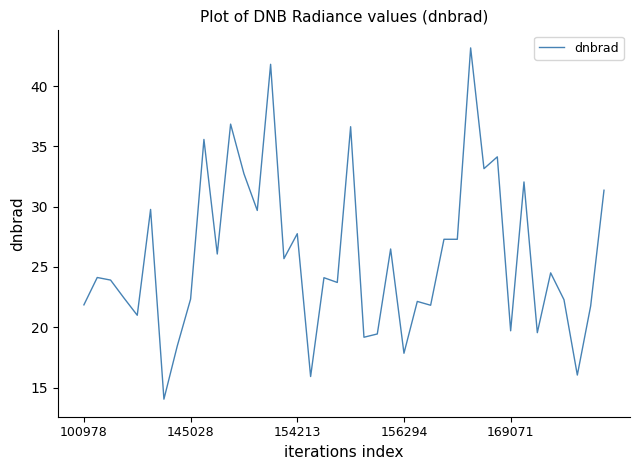

What is the maximum value shown in the chart?

43.2